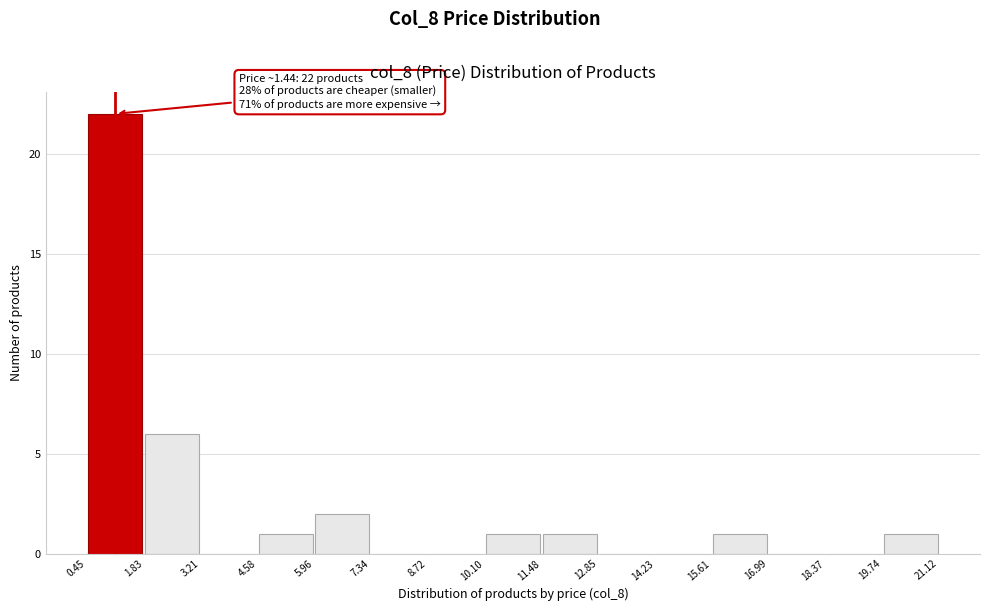

Over which range of the x-axis is the bar tallest?

0.45 to 1.83